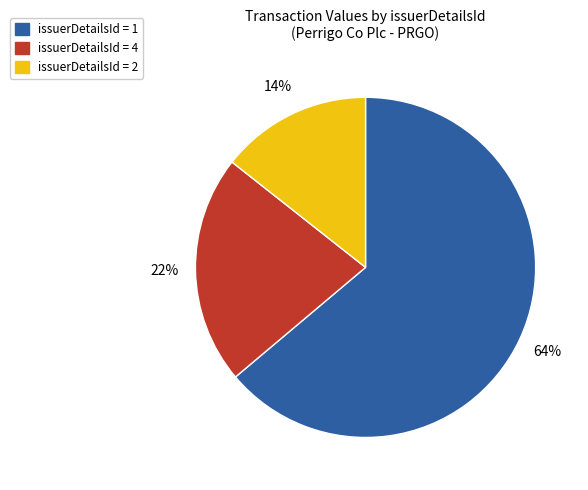

Is there a majority slice in this chart?

Yes